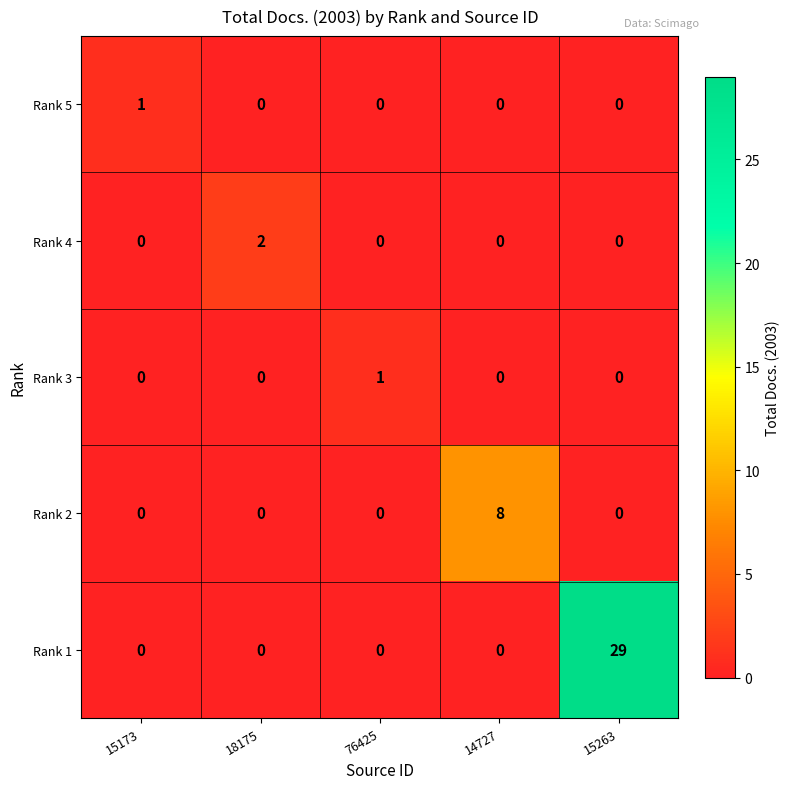

What is the total value across all series at 15173?

1